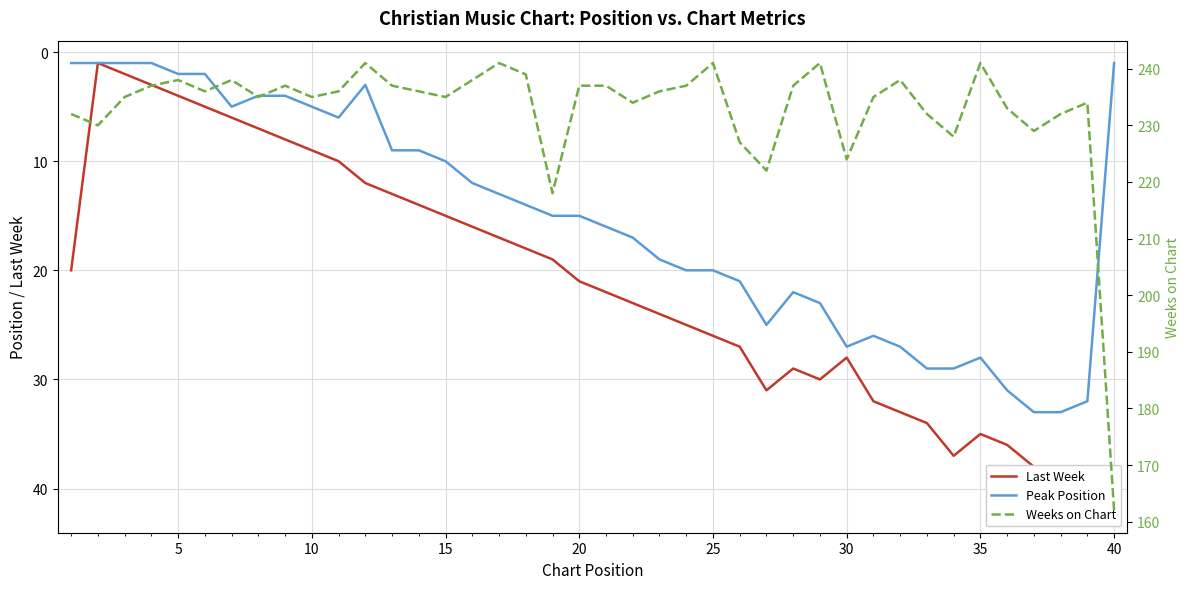

True or false: Last Week and Weeks on Chart intersect in this chart.

False